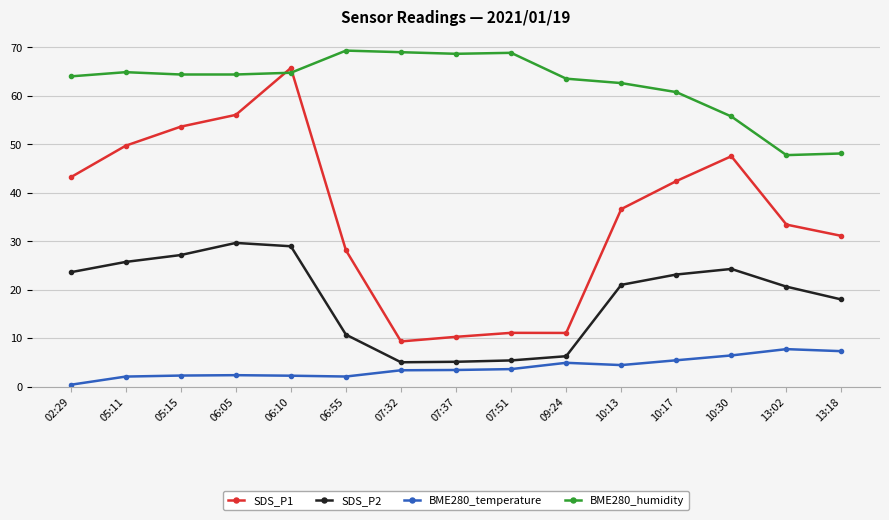

What is the smallest value displayed?

0.4